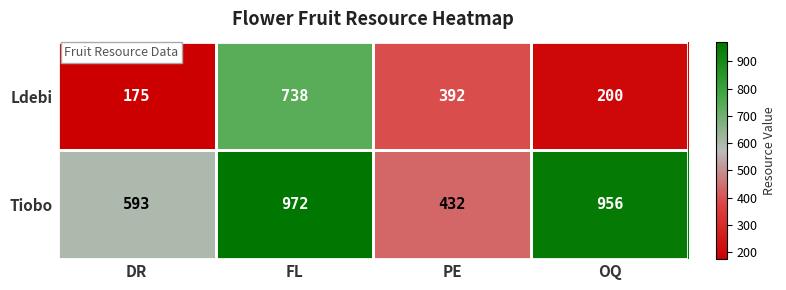

What is the difference between the maximum and minimum values in the Tiobo series?

540